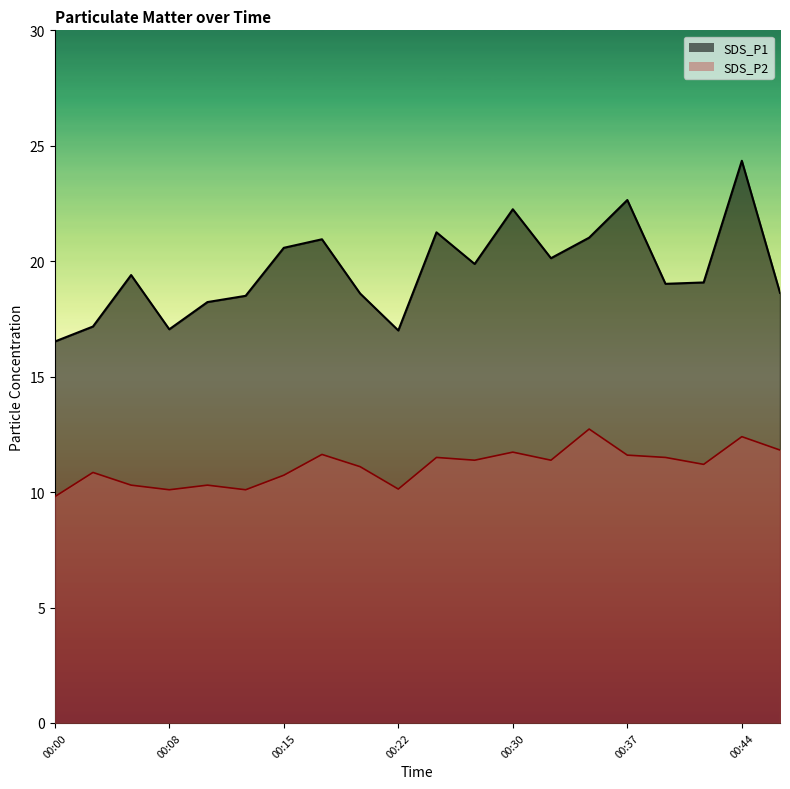

Which label corresponds to the smallest value in the chart?

00:00